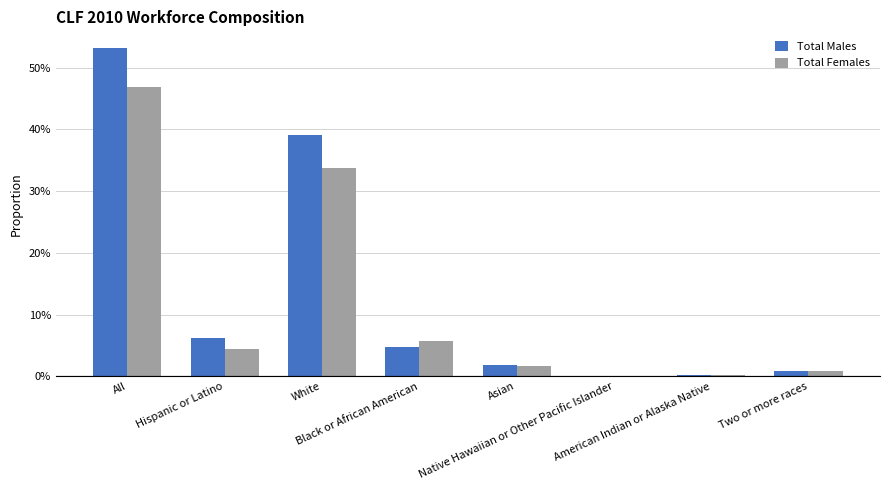

What is the maximum value shown in the chart?

0.5